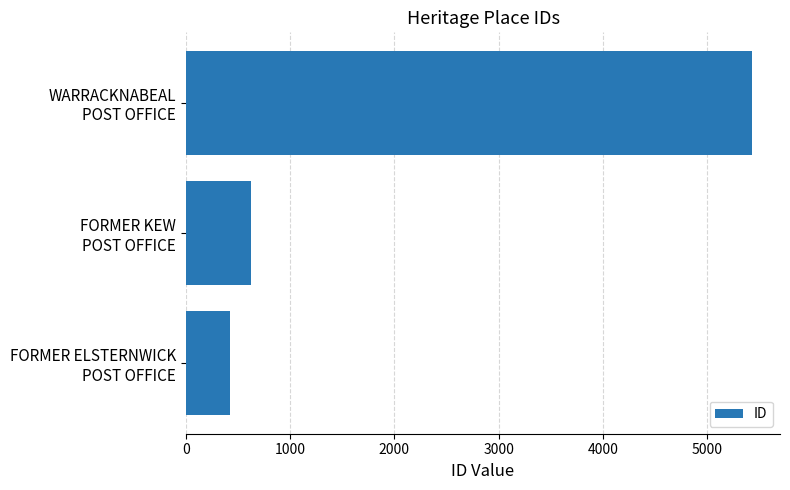

What is the average value?

2159